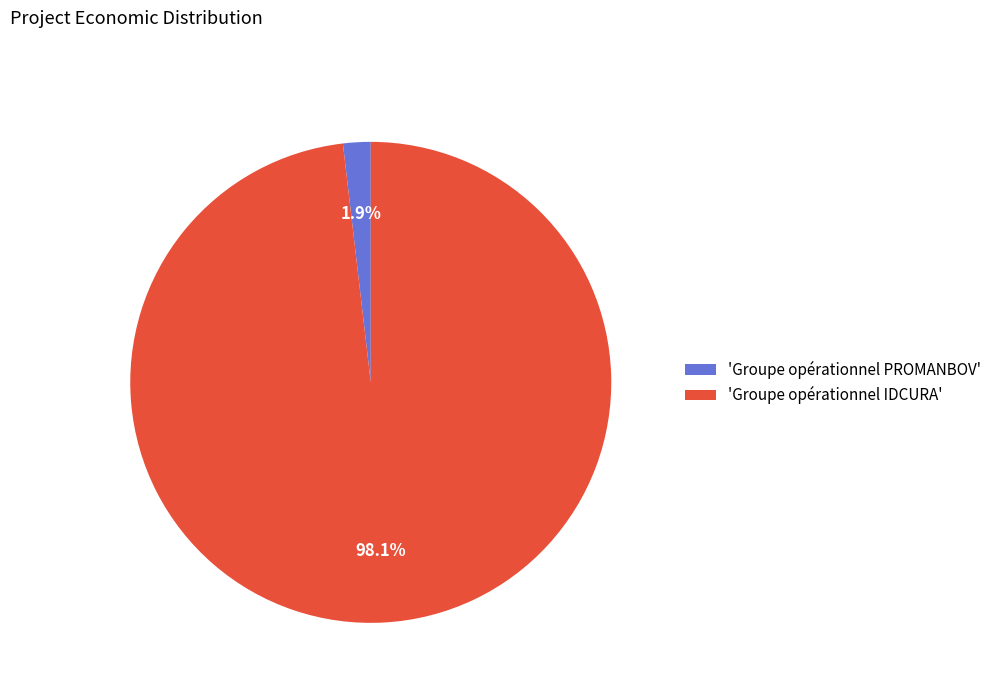

Which slice is the largest?

'Groupe opérationnel IDCURA'